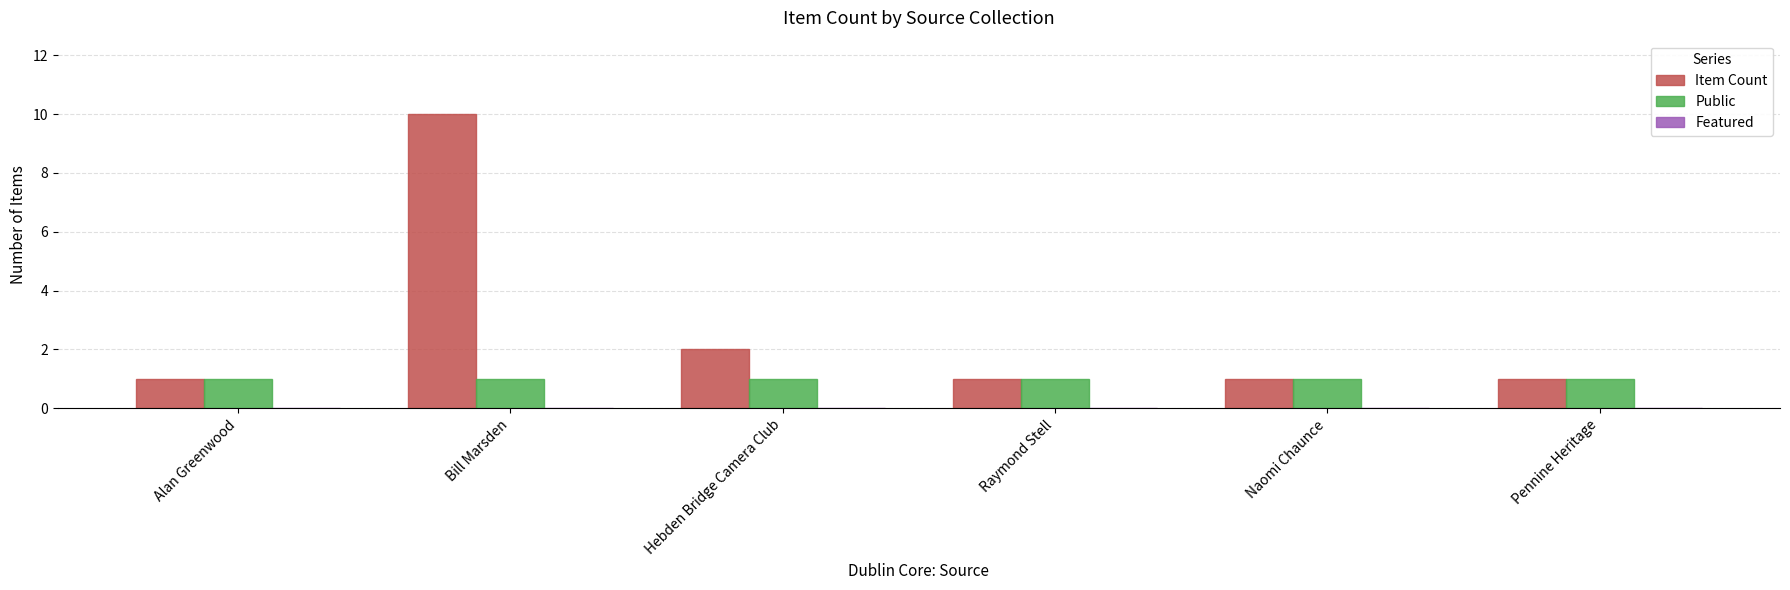

What is the maximum value shown in the chart?

10